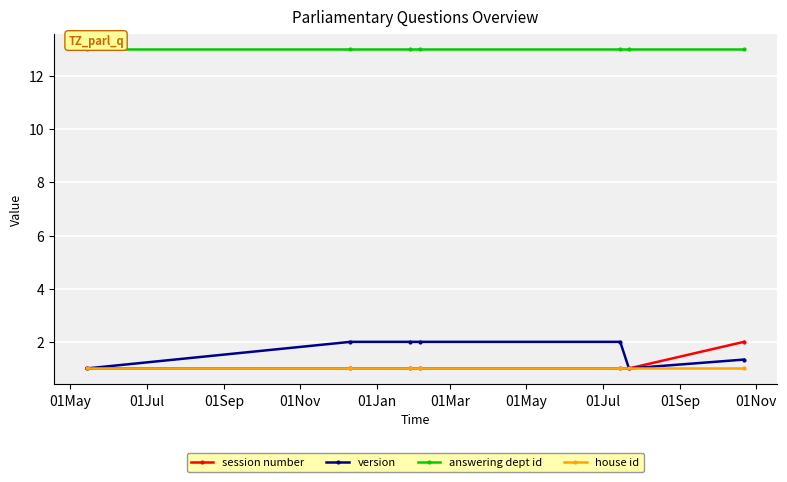

What is the value of the answering dept id point at the 7th from the left?

13.0